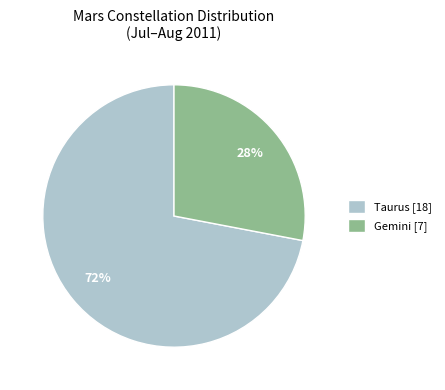

Rank the categories by value from lowest to highest.

Gemini, Taurus